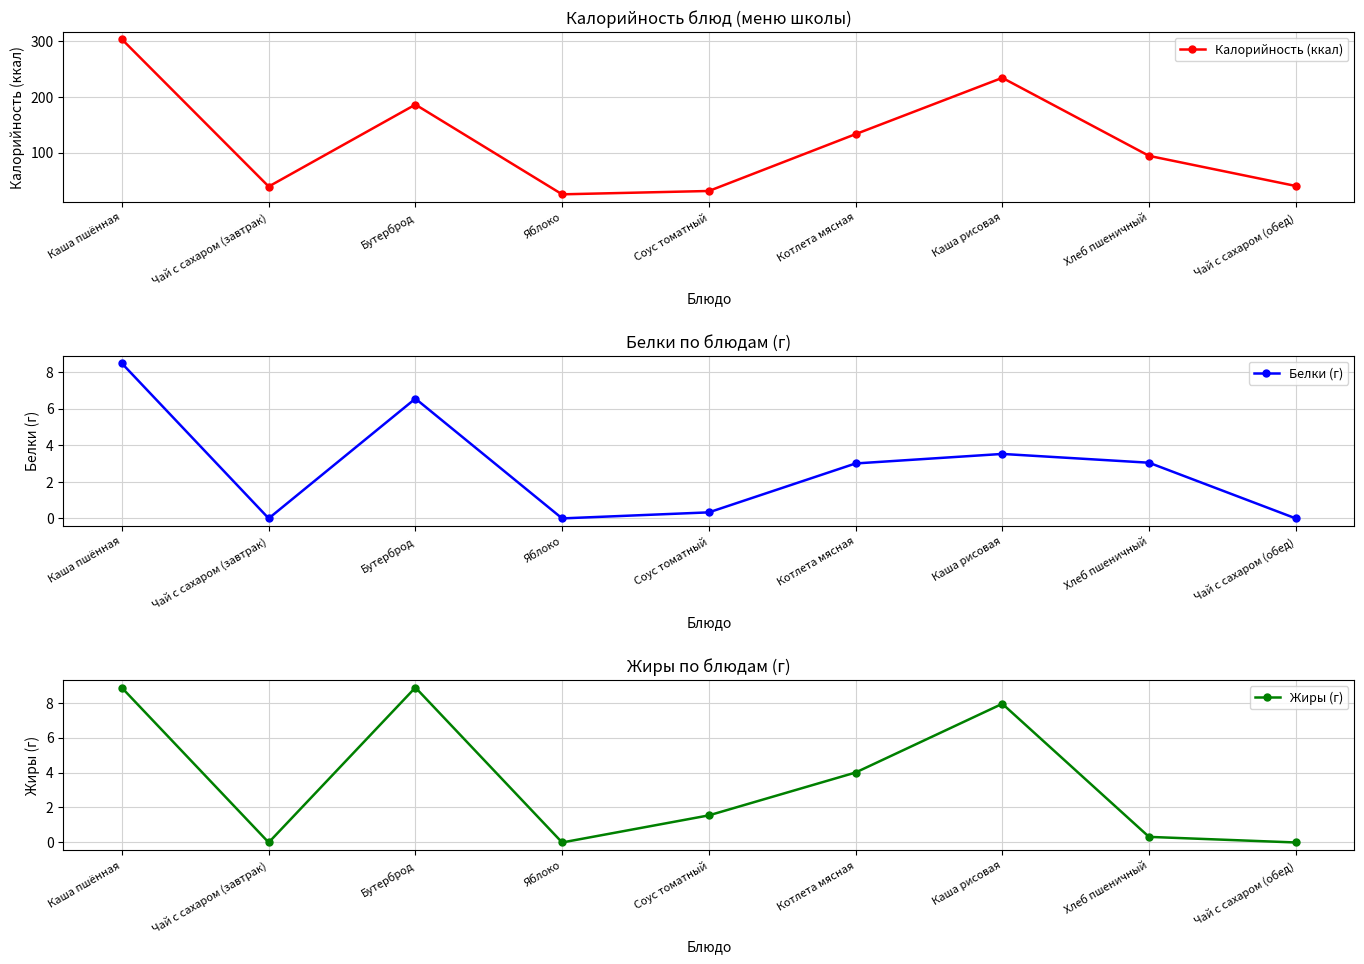

Which series has the largest range (max minus min)?

Калорийность (ккал)